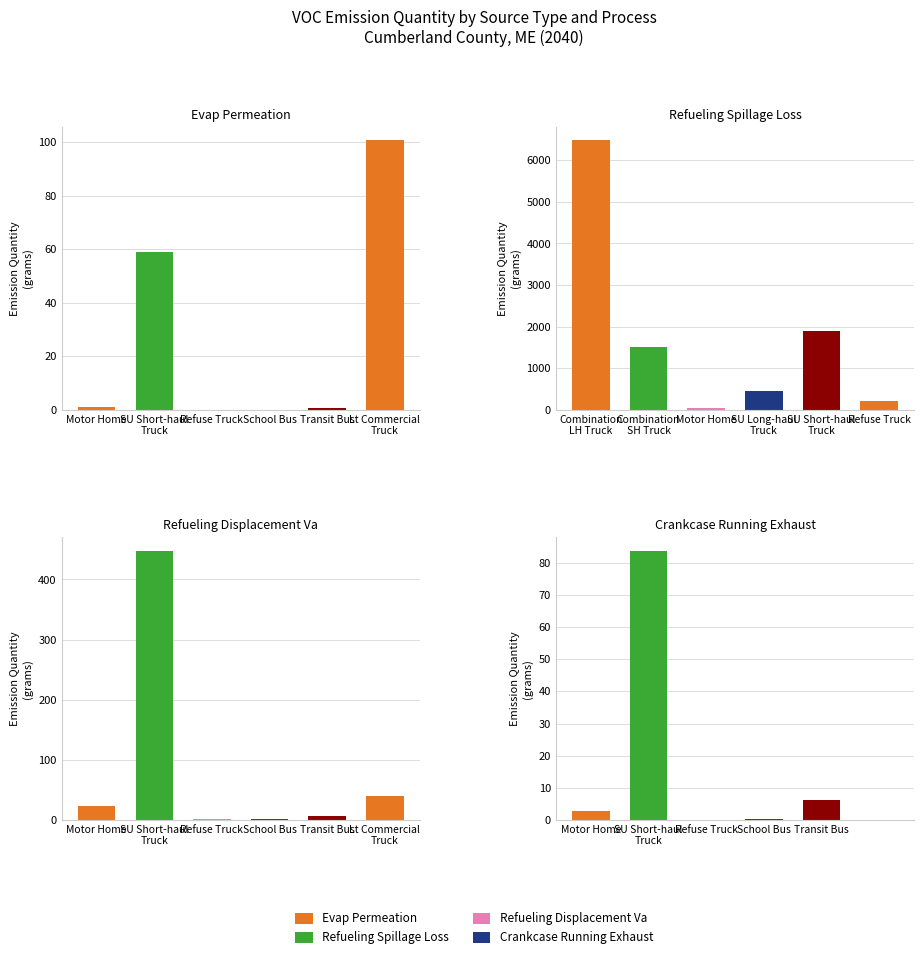

List the labels in order of Crankcase Running Exhaust value, largest first.

SU Short-haul
Truck, Transit Bus, Motor Home, School Bus, Refuse Truck, Lt Commercial
Truck